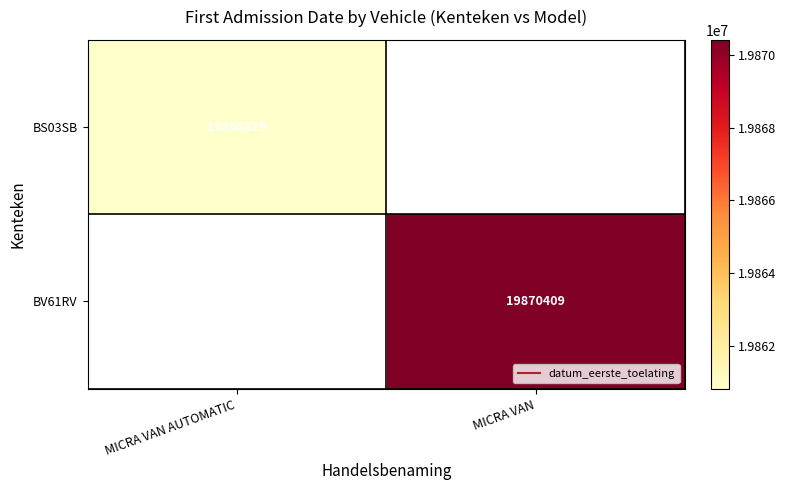

Is it true that BV61RV equals 19870409.0 at MICRA VAN?

True